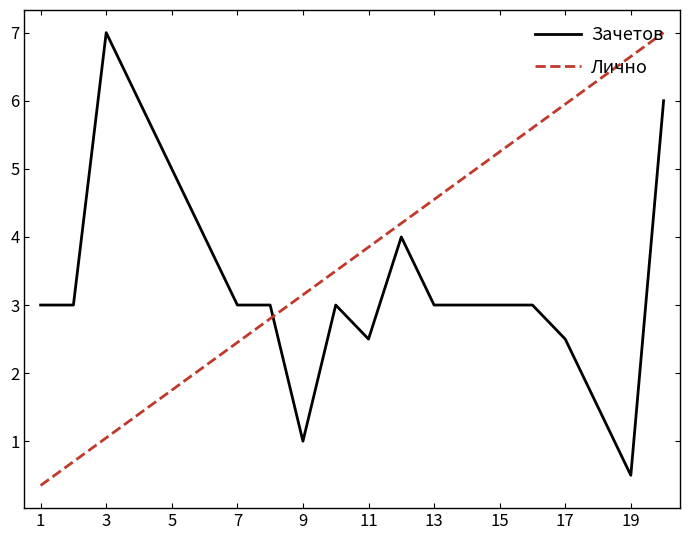

How many times do Лично and Зачетов cross each other?

1